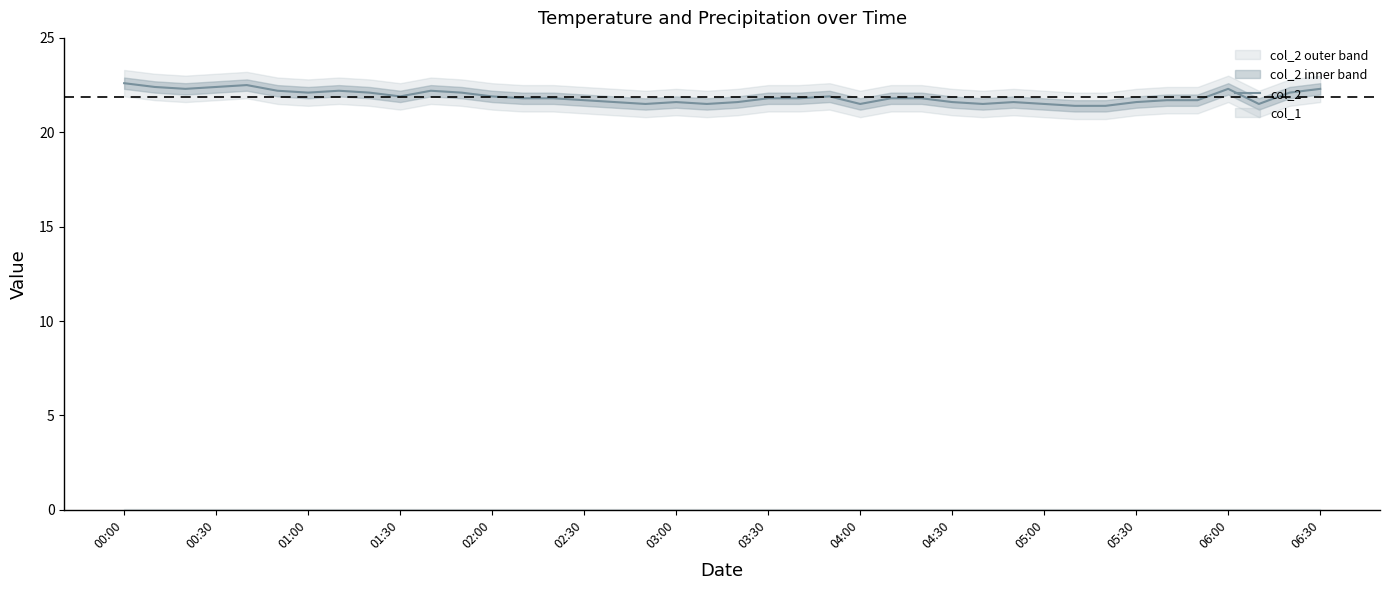

What is the minimum value for col_2?

21.4